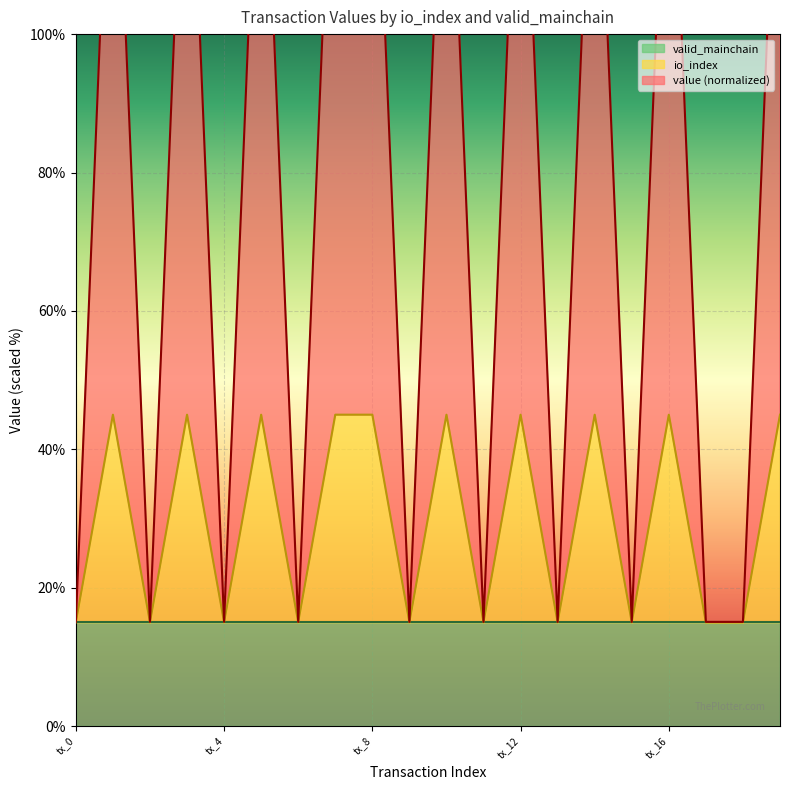

What is the approximate value of io_index at tx_15?

15.0